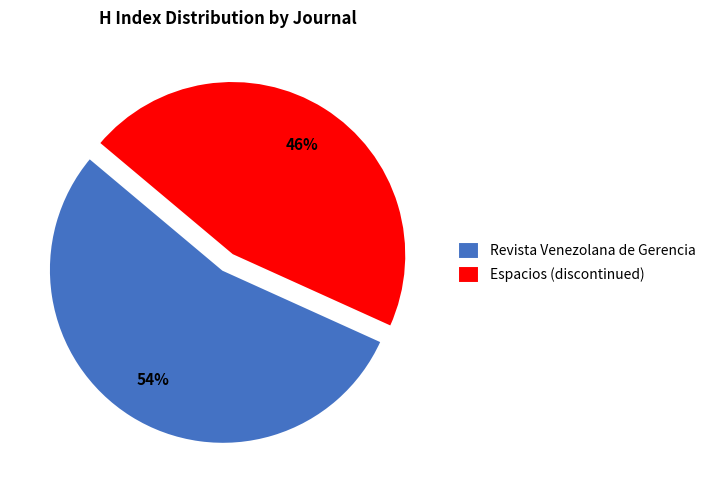

Is it true that Revista Venezolana de Gerencia is 54% of the pie?

True